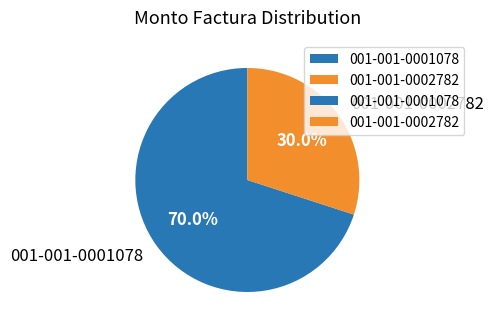

To the nearest percent, what percentage of the pie is 001-001-0001078?

70%